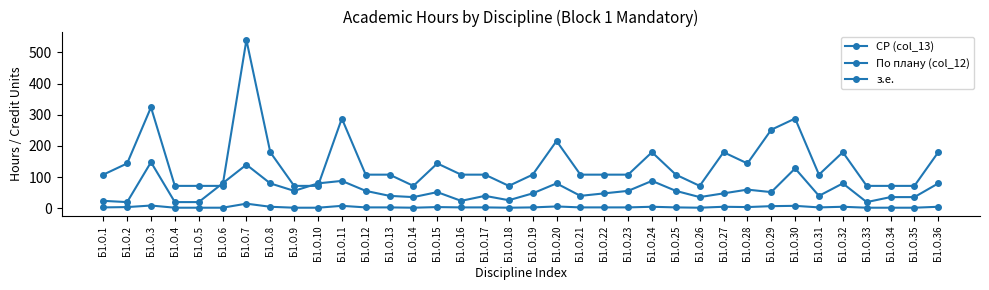

How many data points does each series have?

36